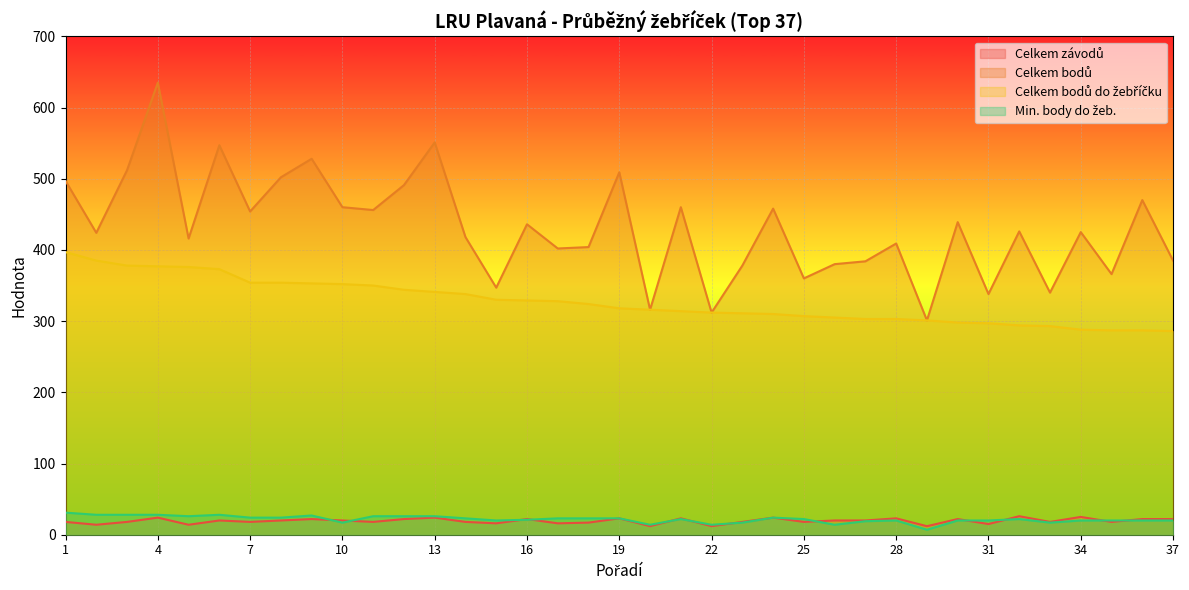

At which label does Min. body do žeb. first exceed 22?

1